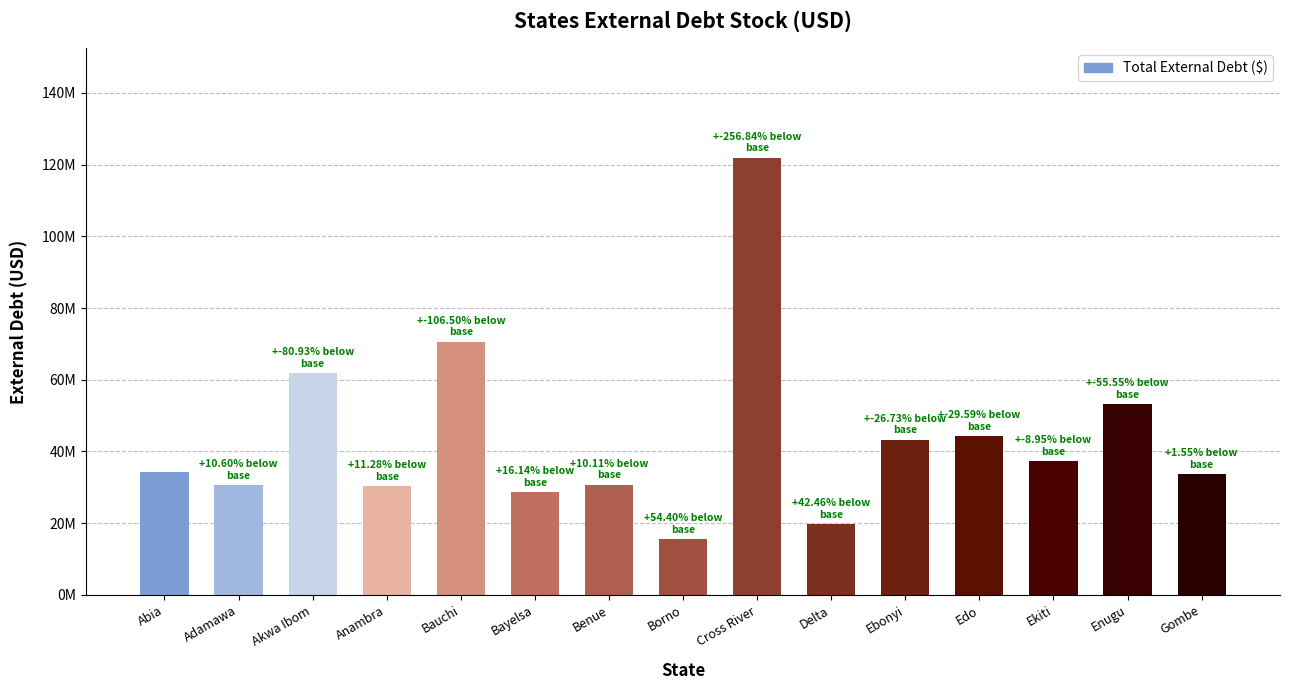

Between Benue and Adamawa, which is larger?

Benue